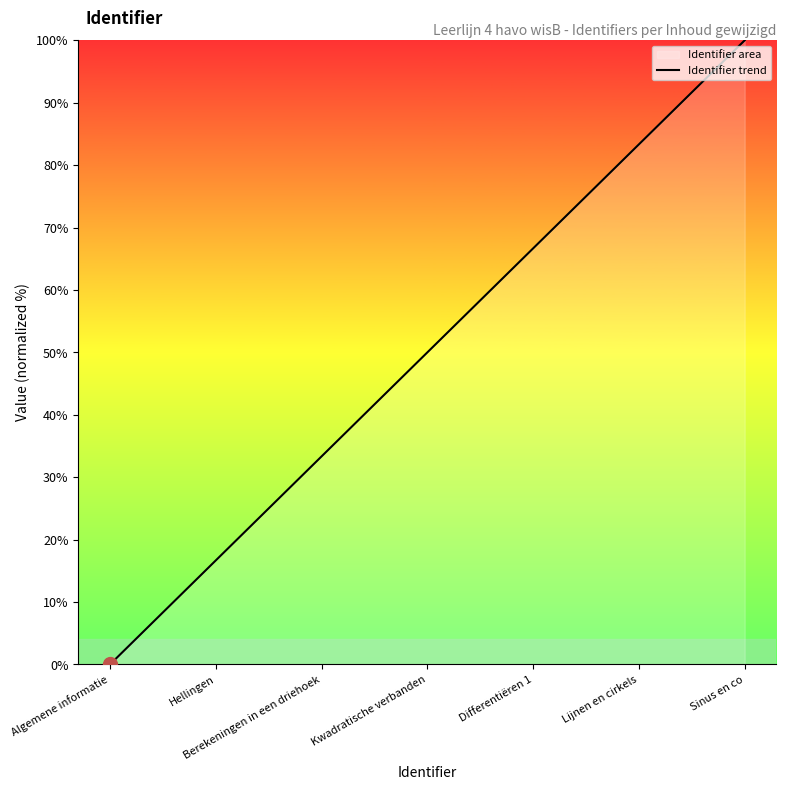

Reading left to right, what are all the values shown in this chart?

Algemene informatie=0.0	Hellingen=16.7	Berekeningen in een driehoek=33.3	Kwadratische verbanden=50.0	Differentiëren 1=66.7	Lijnen en cirkels=83.3	Sinus en co=100.0